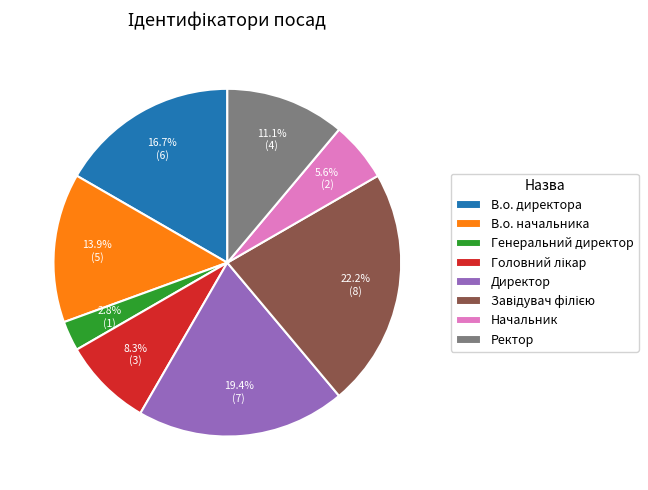

Do Начальник and В.о. начальника together represent more than half of the pie?

No